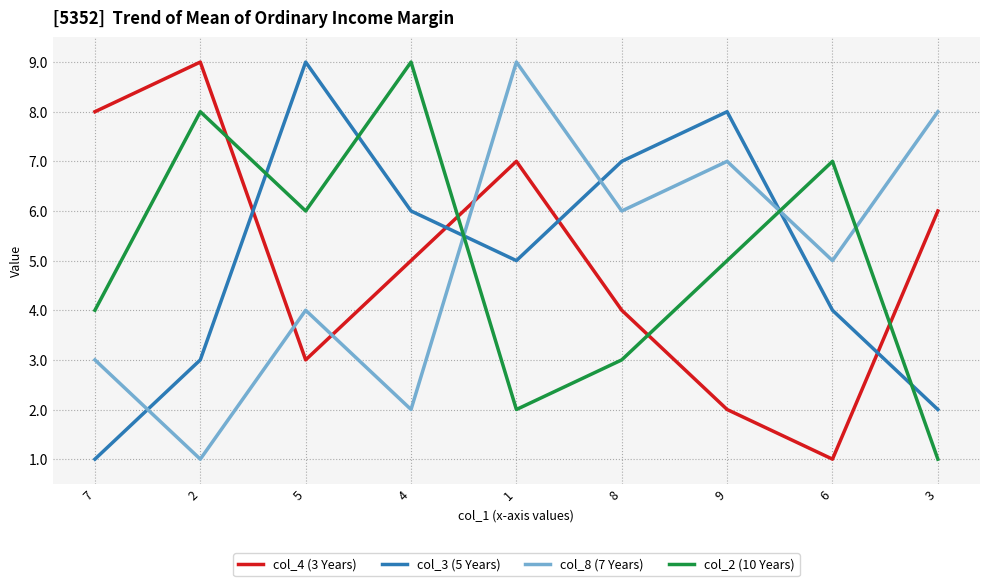

True or false: col_4 (3 Years) has more than 2 points higher than both neighbors.

False